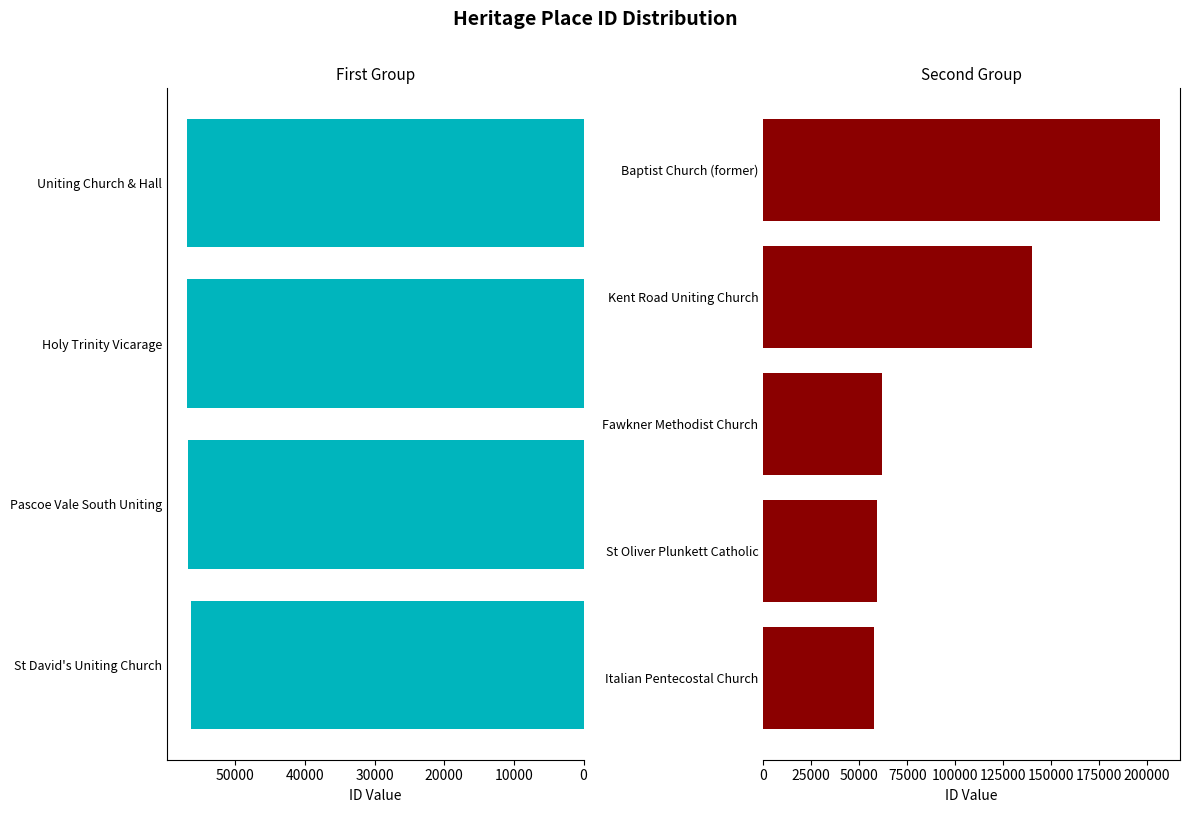

Between Pascoe Vale South Uniting and Baptist Church (former), which is larger?

Baptist Church (former)